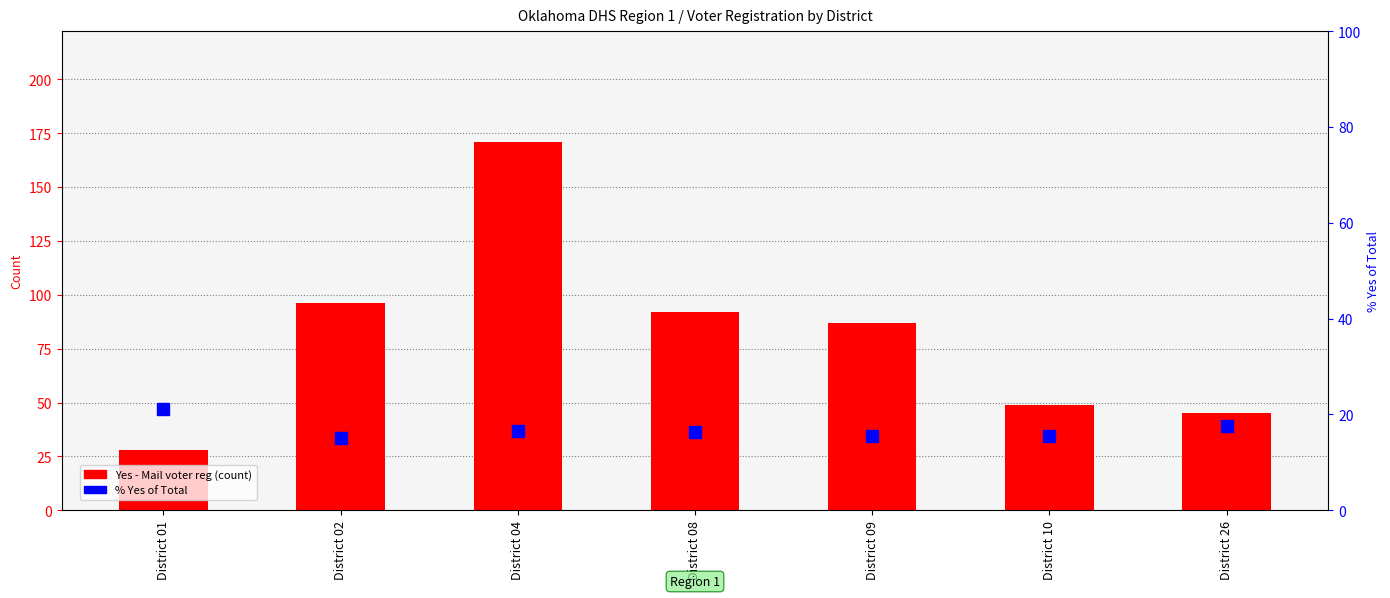

What is the value of the Yes - Mail voter reg bar at the 5th from the left?

87.0